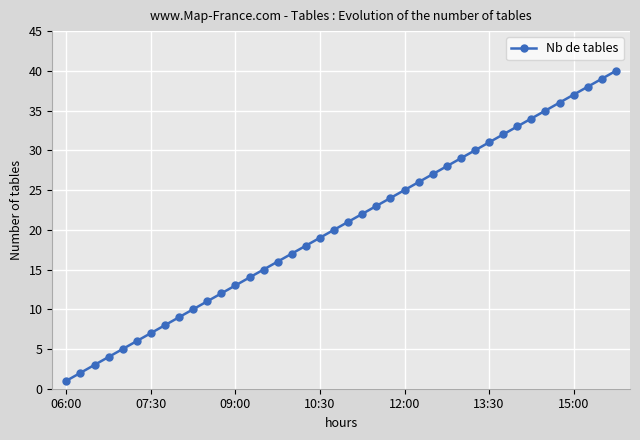

What is the maximum value shown in the chart?

40